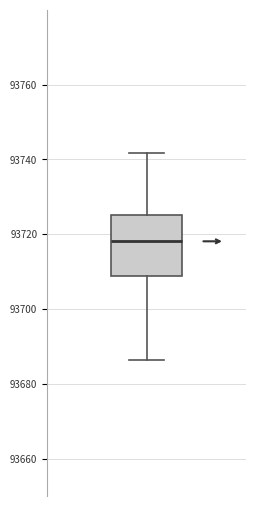

Where does the lower whisker of the box end on the y-axis? The values are not printed on the chart, so give them approximately, as read against the axis.

93686